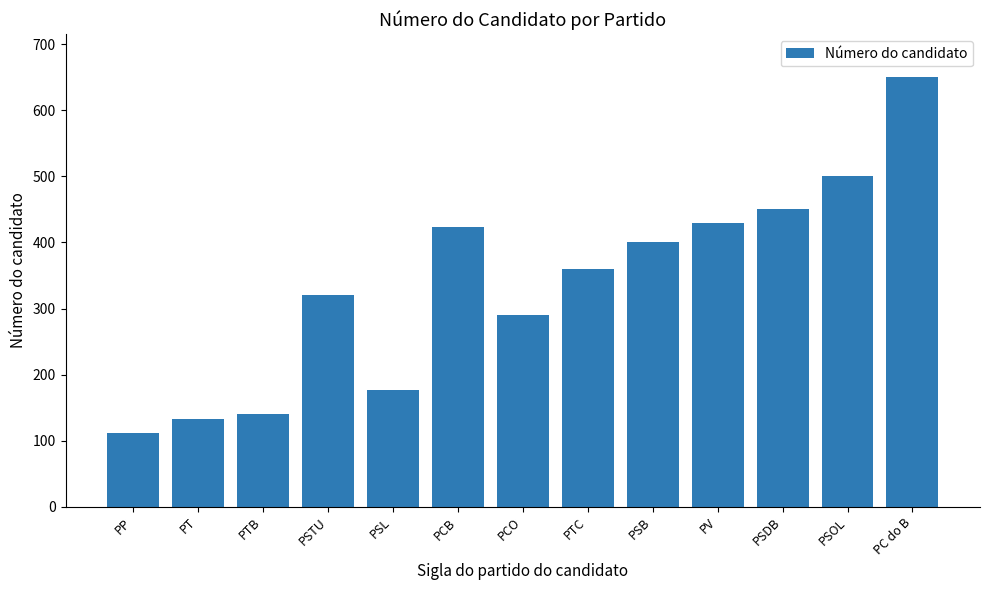

What is the label of the 13th bar from the left?

PC do B